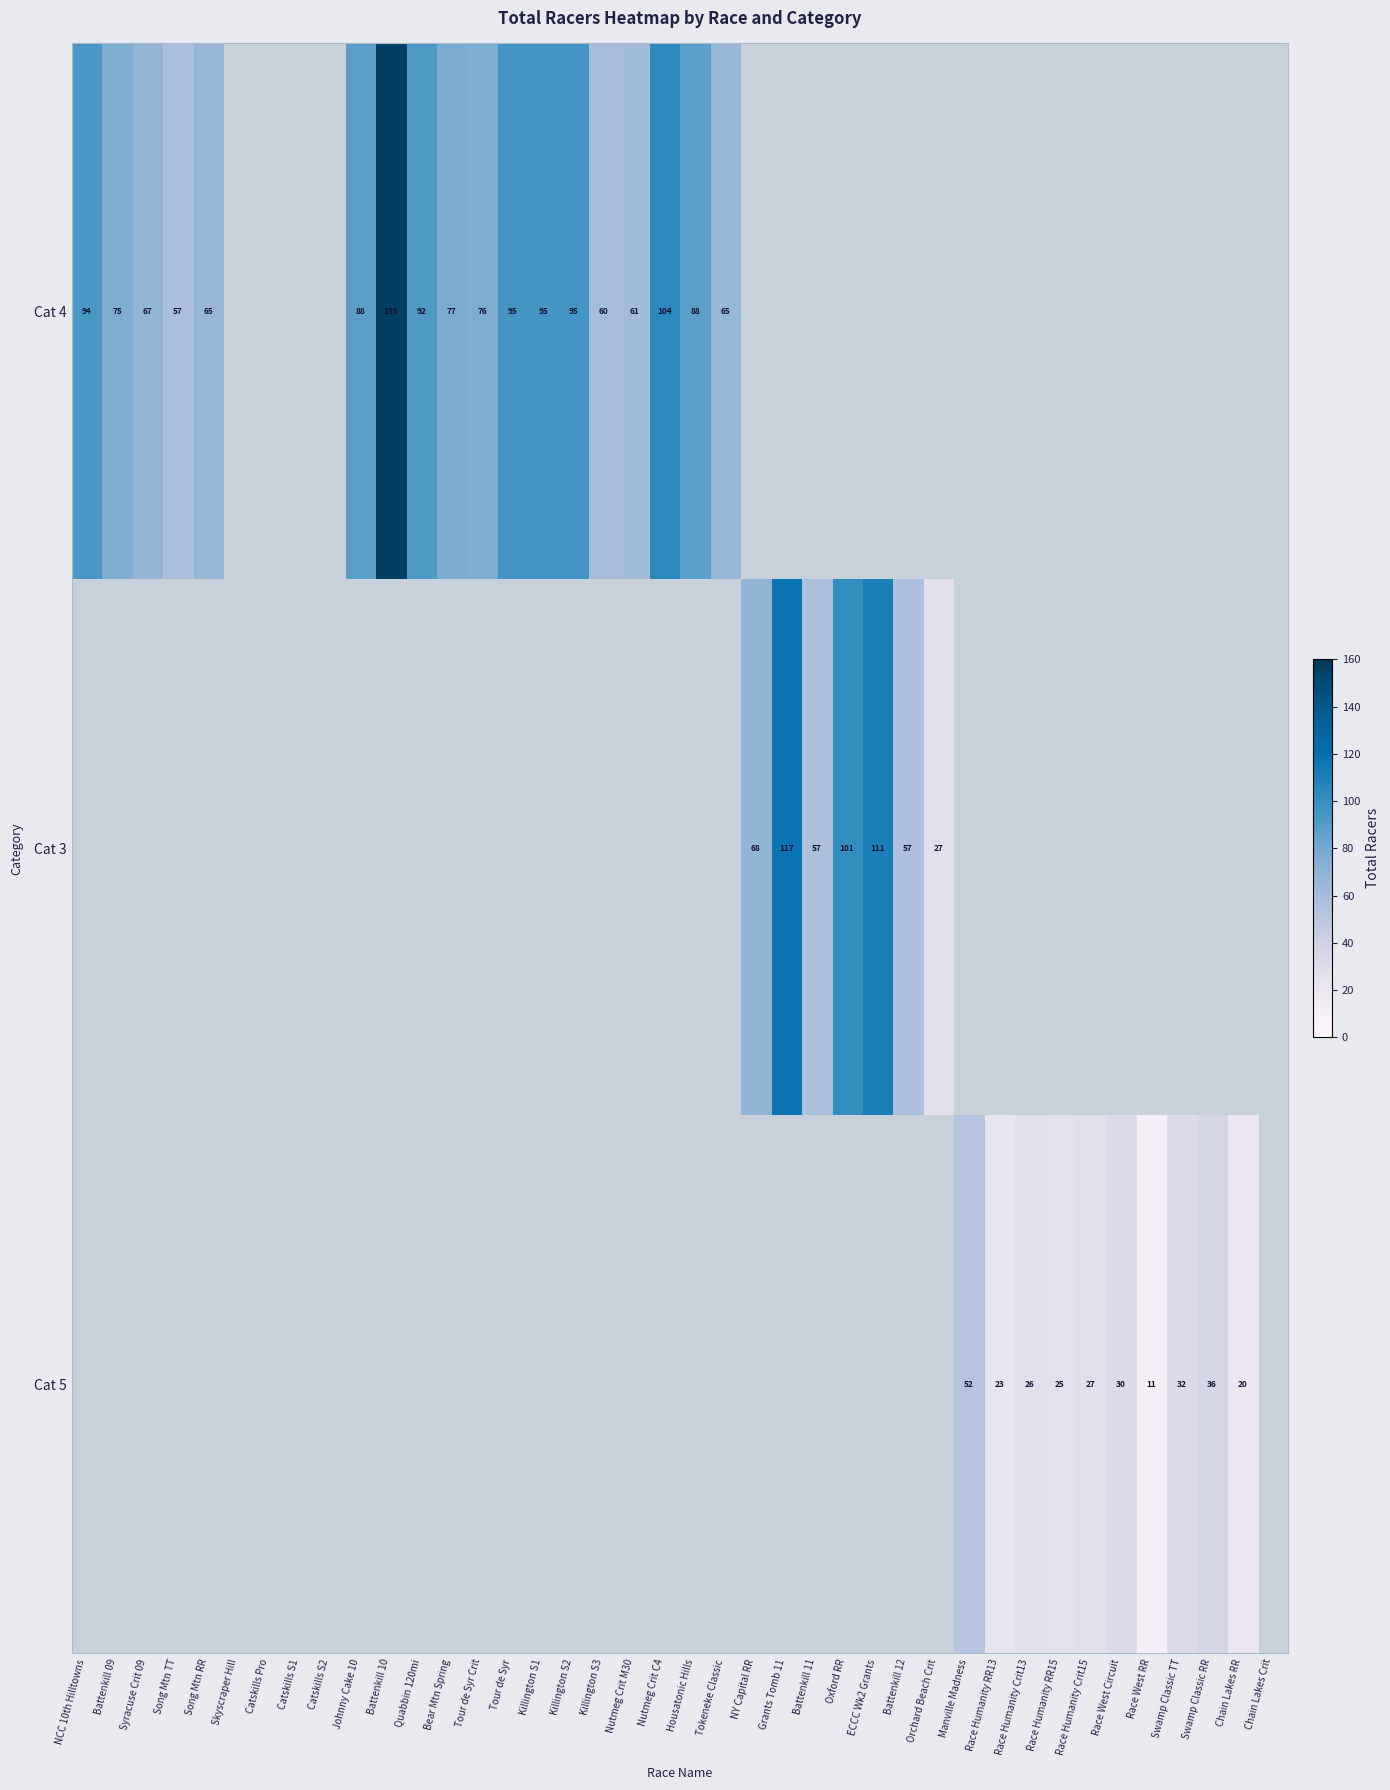

The Cat 5 series shows 17 at Race Humanity Crit15. True or false?

False